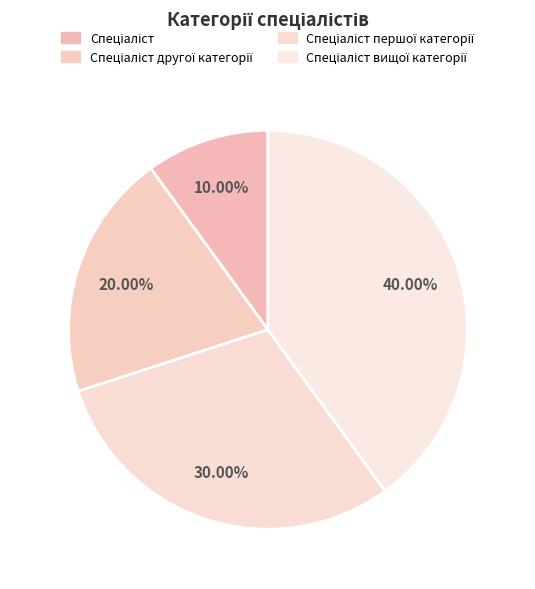

To the nearest percent, what is the difference between the Спеціаліст першої категорії and Спеціаліст slice percentages?

20%